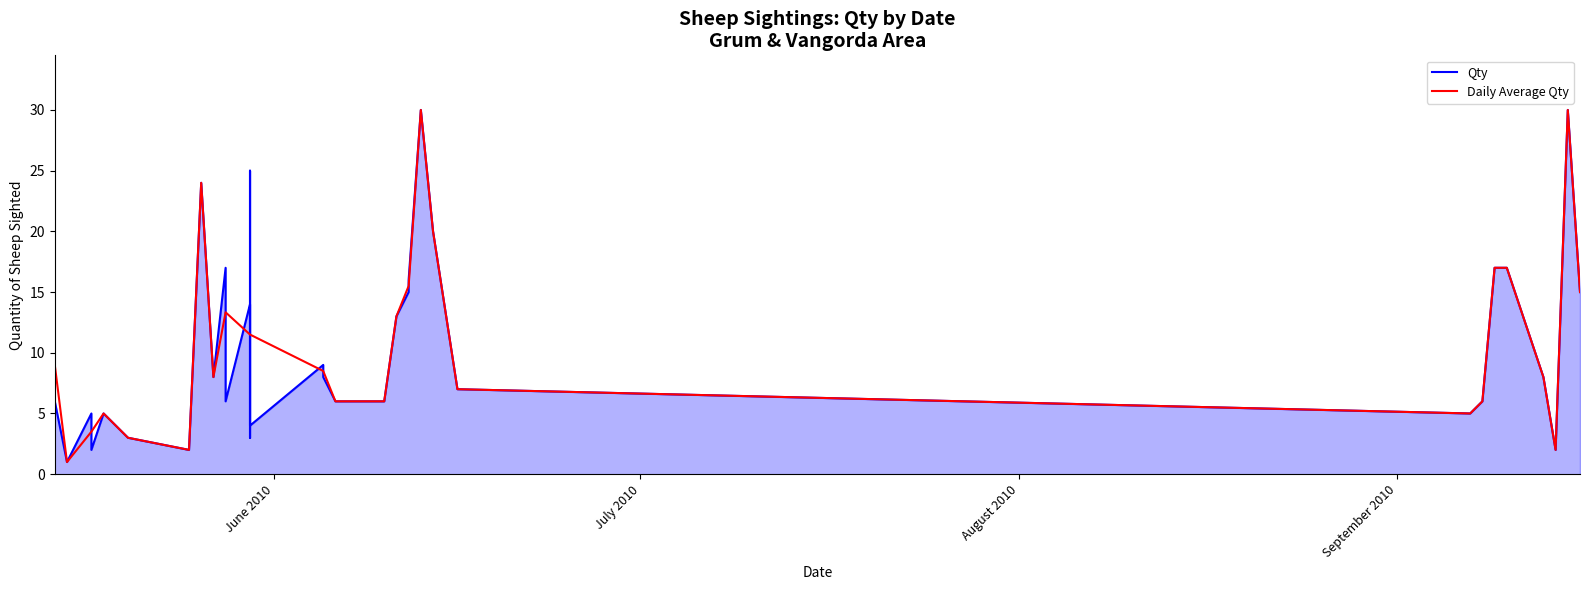

True or false: the data has more than 2 interior local peaks.

True